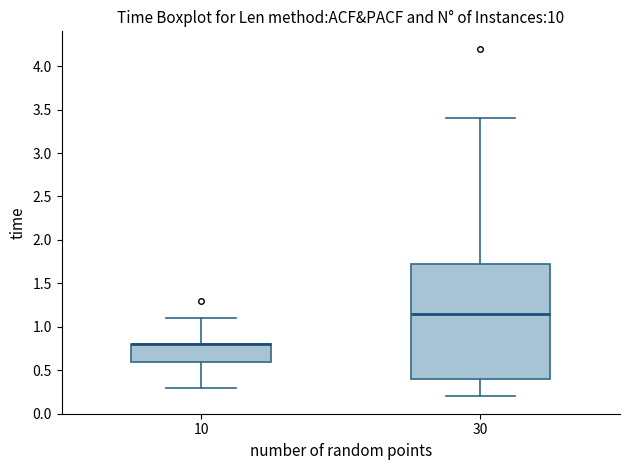

Where is the lower edge of the box at x = 10 on the y-axis? The values are not printed on the chart, so give them approximately, as read against the axis.

0.60